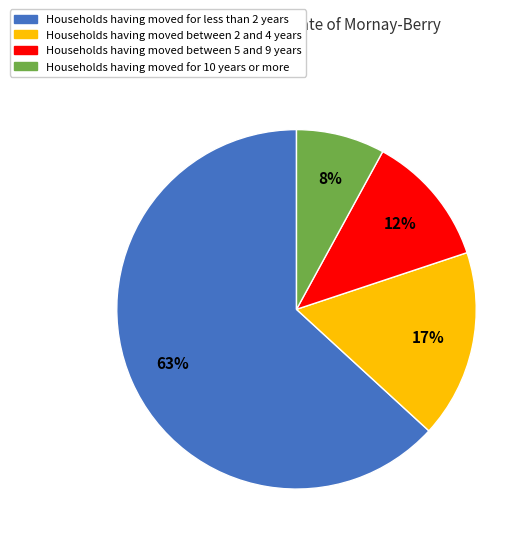

To the nearest percent, what is the difference between the largest and smallest slice percentages?

55%